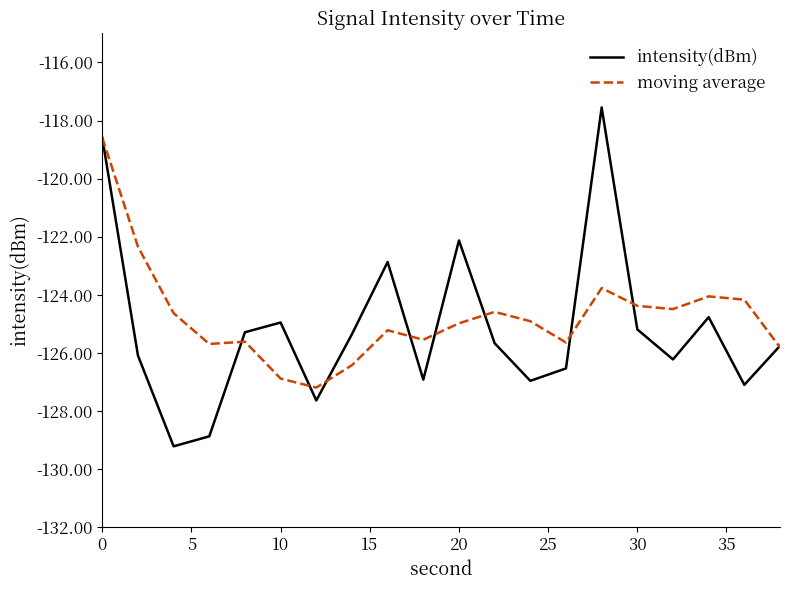

List the series in order of their peak value, lowest first.

moving average, intensity(dBm)